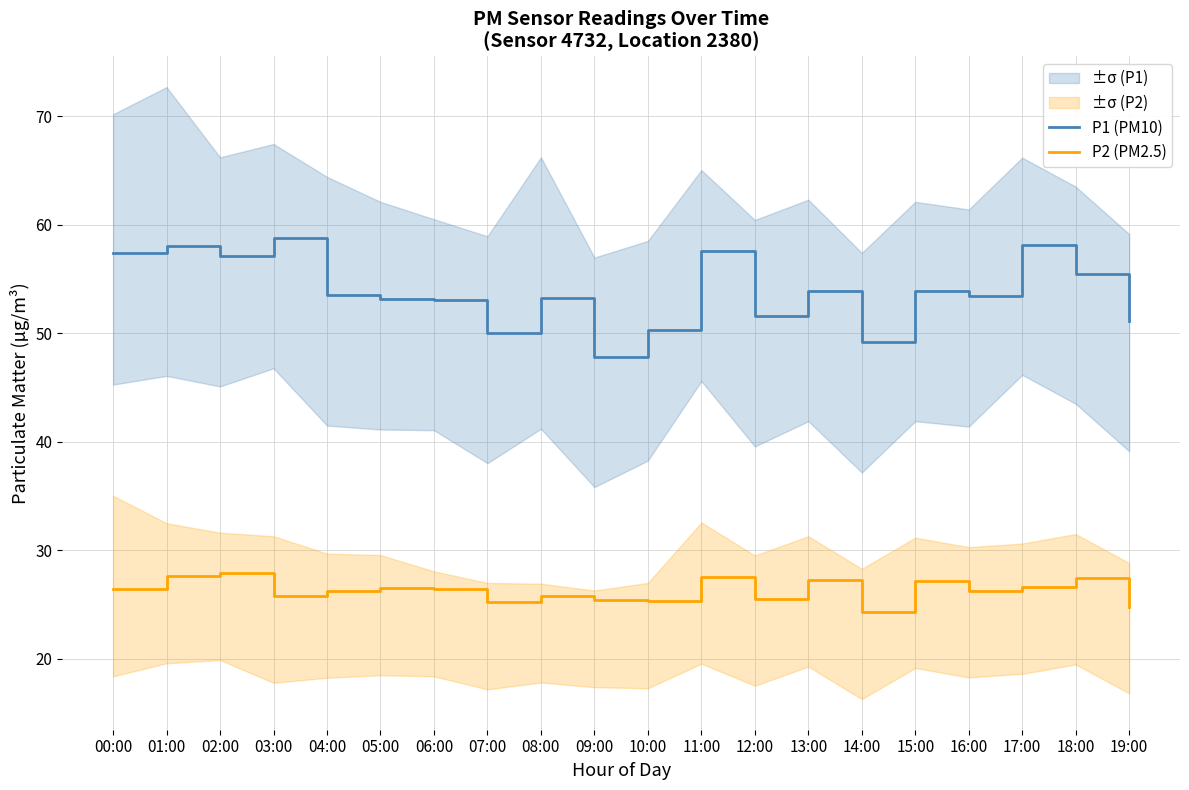

Between 01:00 and 05:00, which series saw the biggest shift?

P1 (PM10)